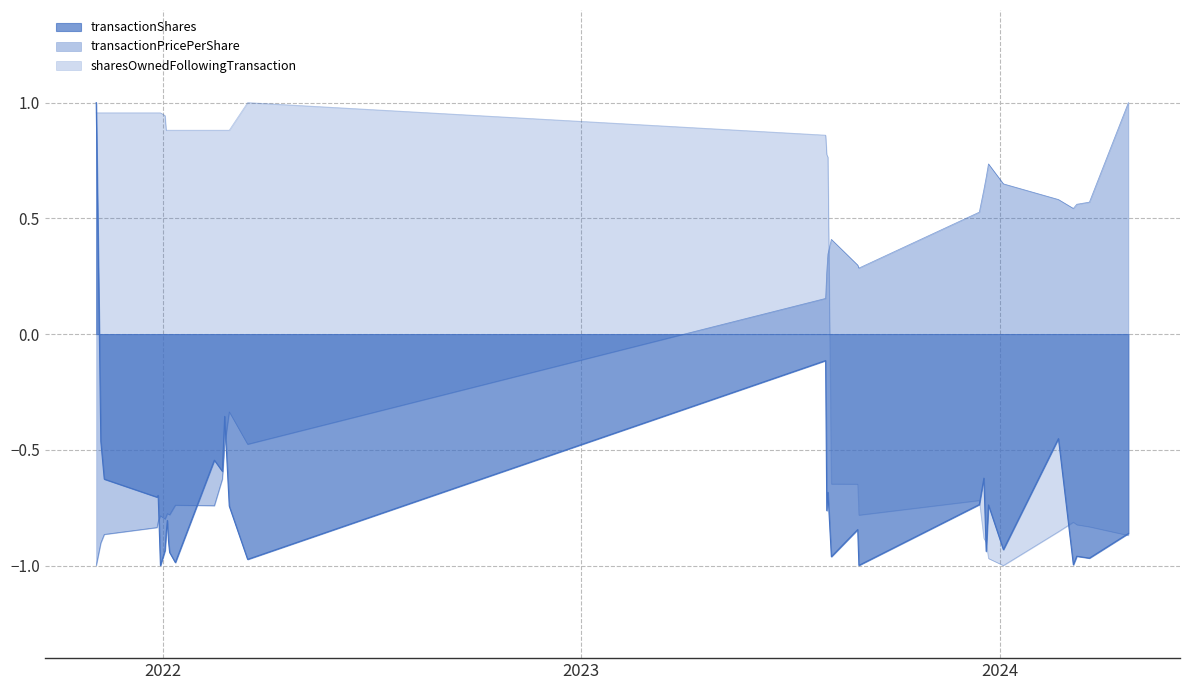

At which category is the sum across all series the highest?

2021-11-04